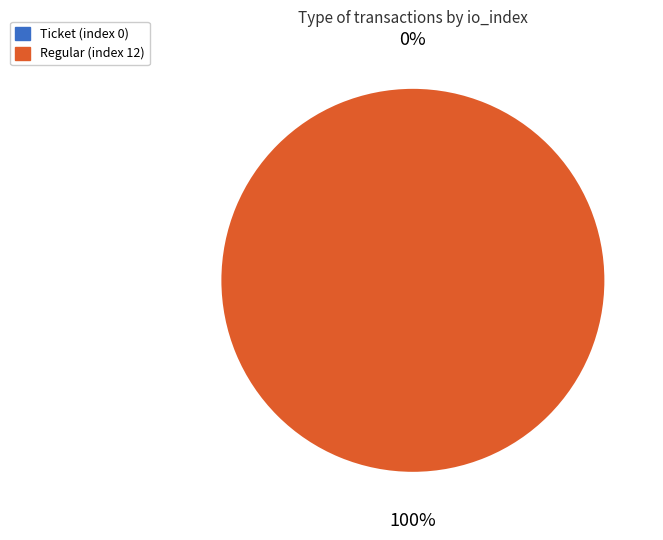

Which category has the biggest portion of the pie?

Regular (index 12)